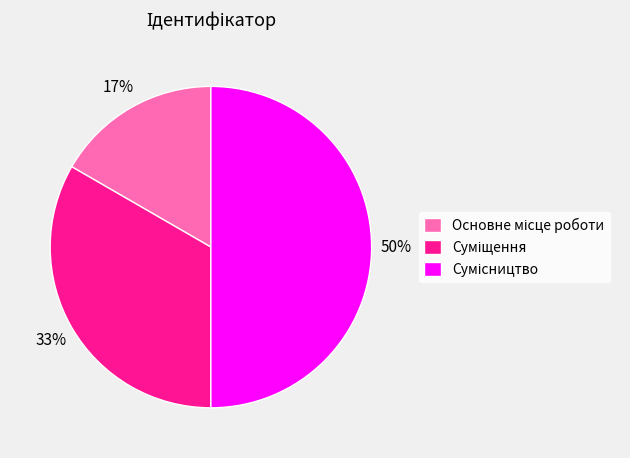

To the nearest percent, what is the difference between the largest and smallest slice percentages?

33%